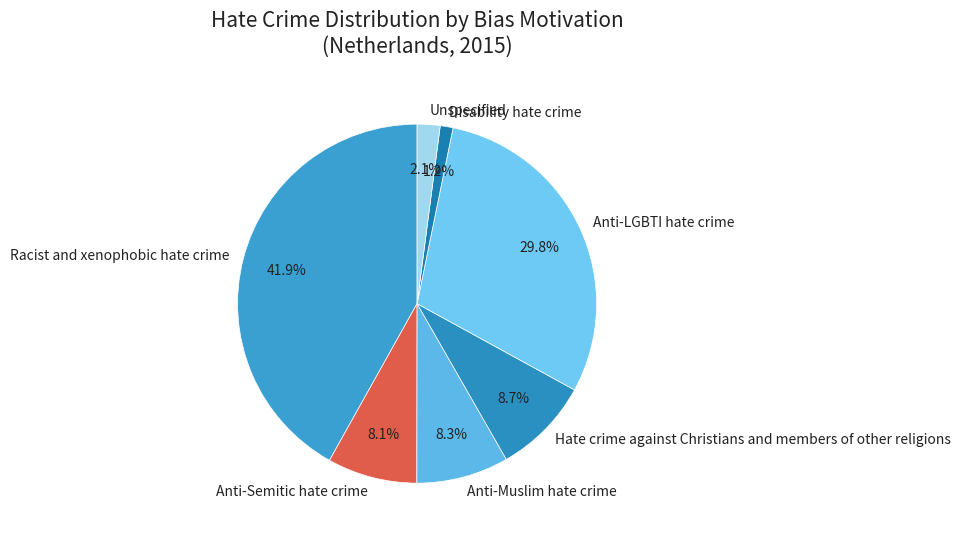

Which category has the smallest portion of the pie?

Disability hate crime